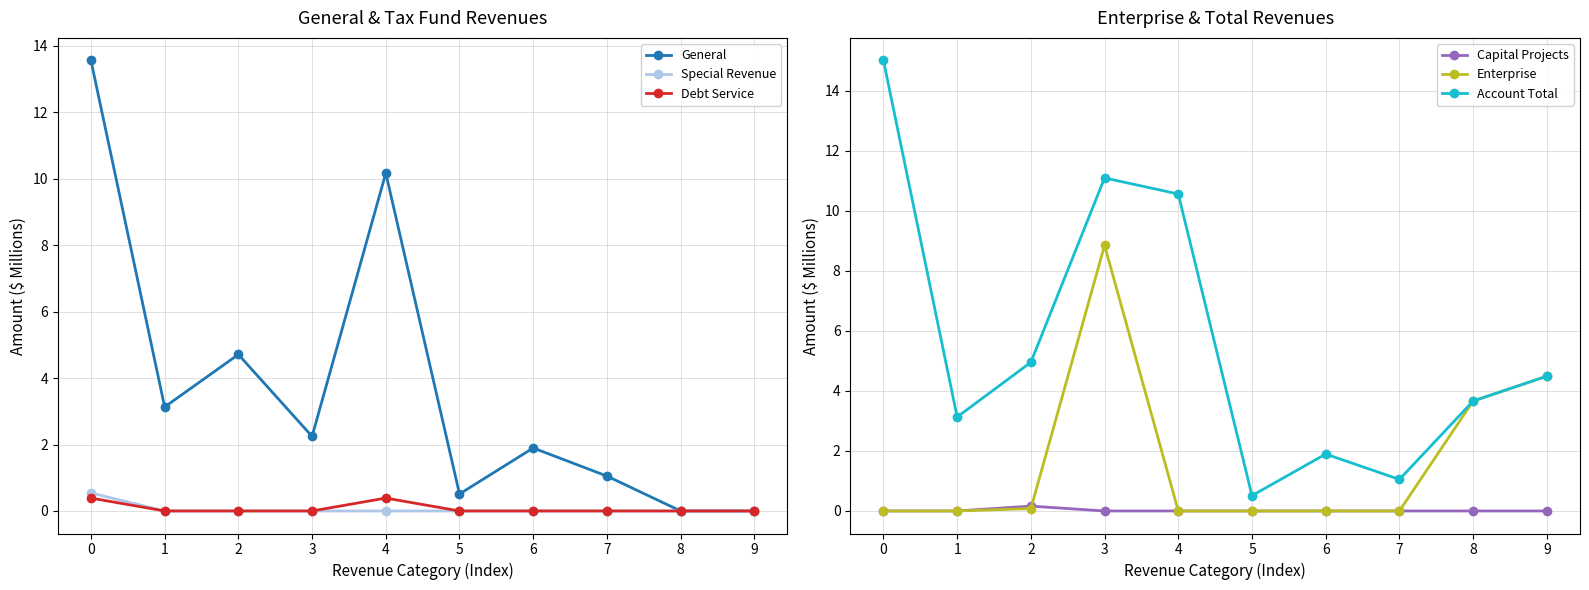

At which category does Debt Service reach its first local peak?

4